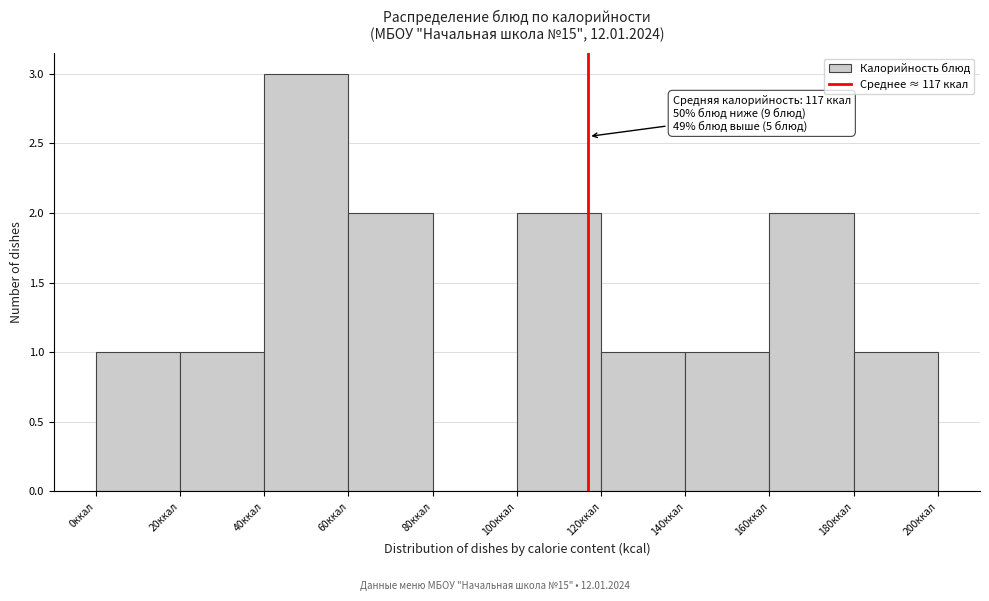

Over which range of the x-axis is the bar tallest?

40 to 60